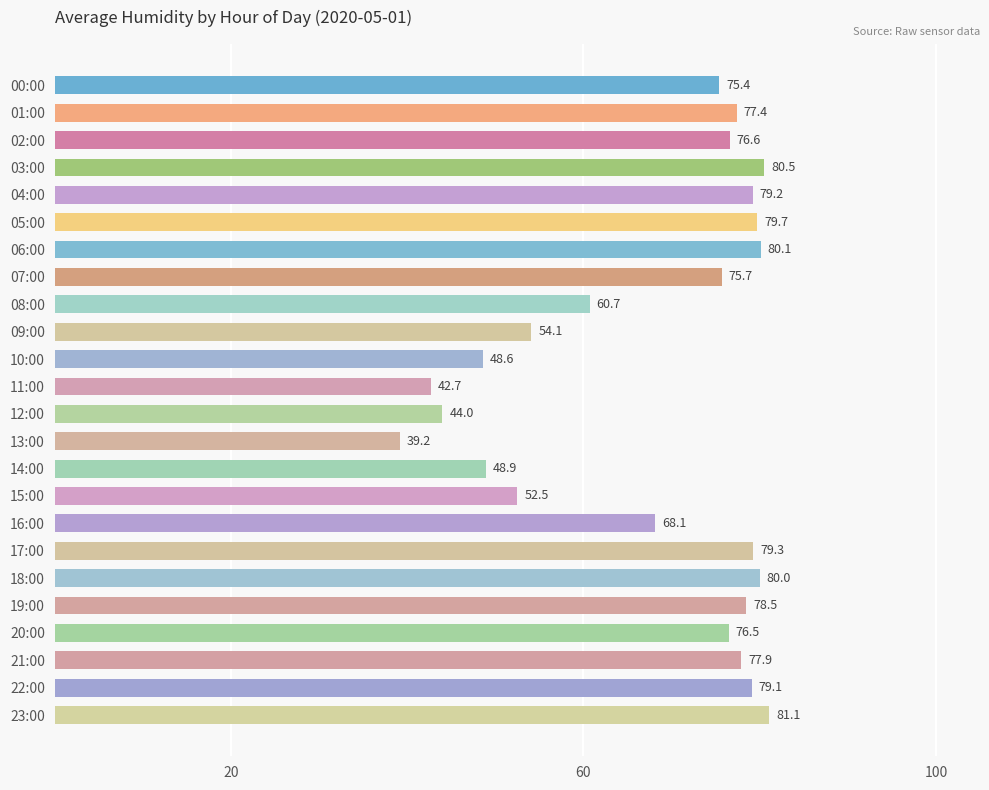

Between 23:00 and 18:00, which is larger?

23:00